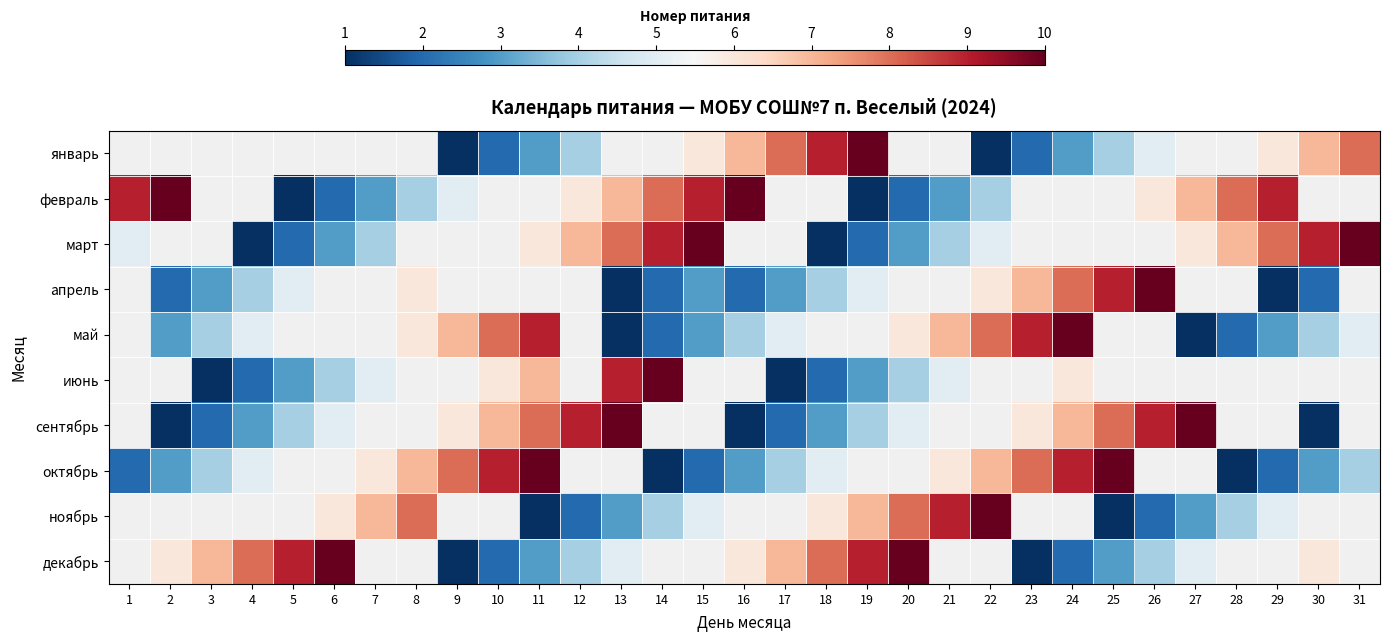

What is the smallest value displayed?

1.0